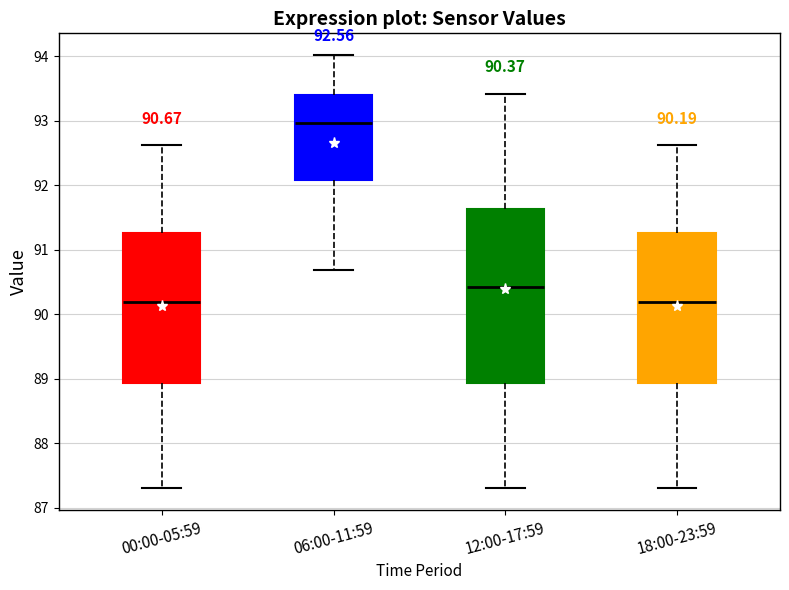

Which box's median line is the highest?

06:00-11:59